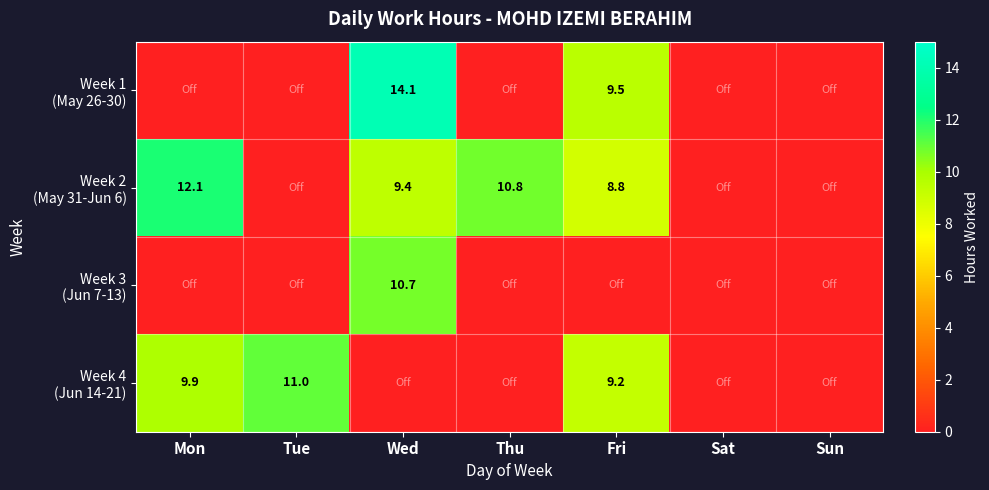

What is the average value of the Week 2 (May 31-Jun 6) series?

5.9